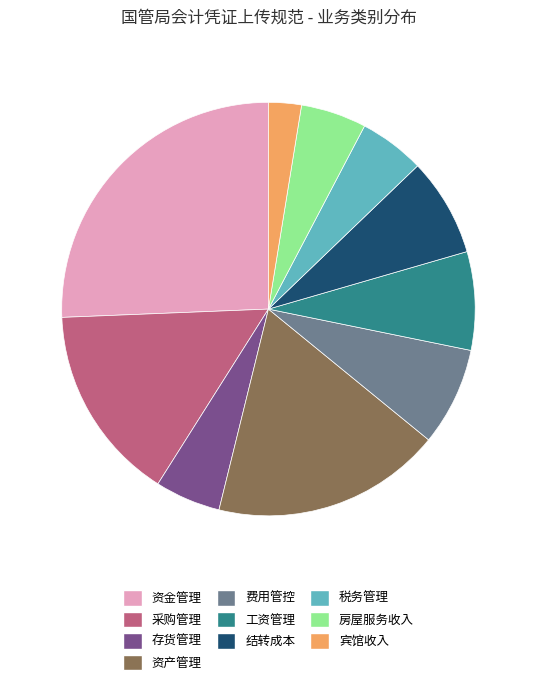

Do 存货管理 and 结转成本 together represent more than half of the pie?

No